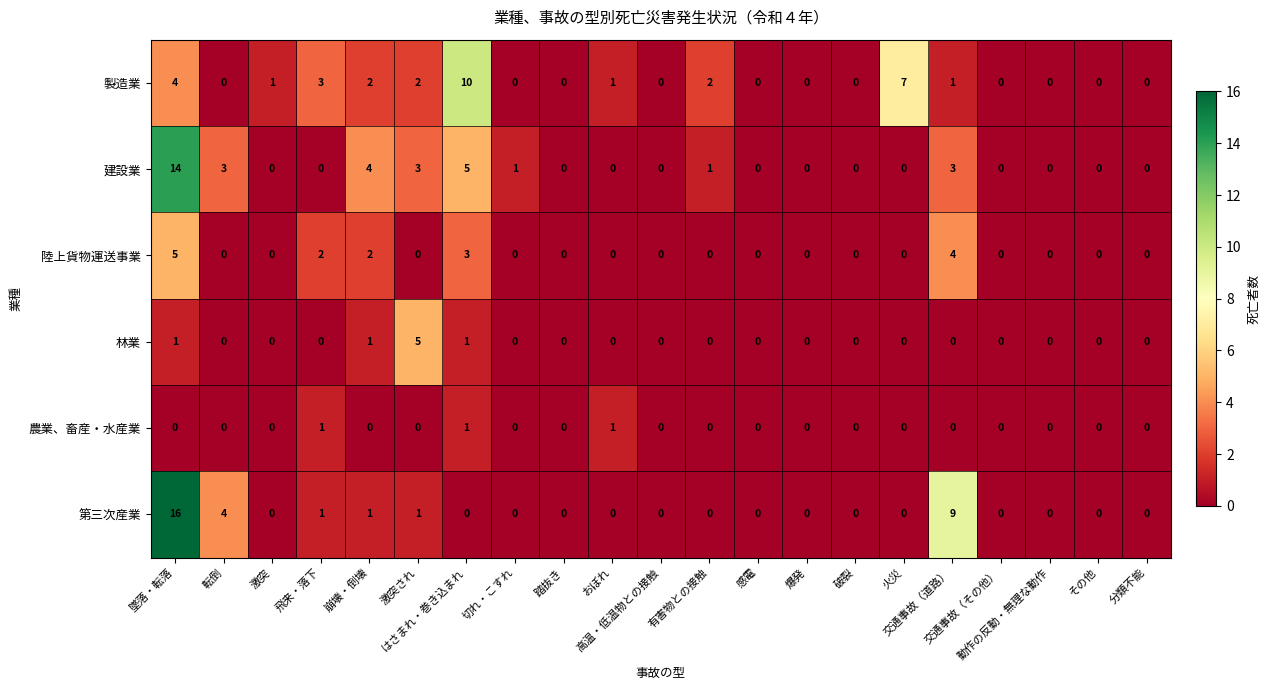

Which series has the largest range (max minus min)?

第三次産業